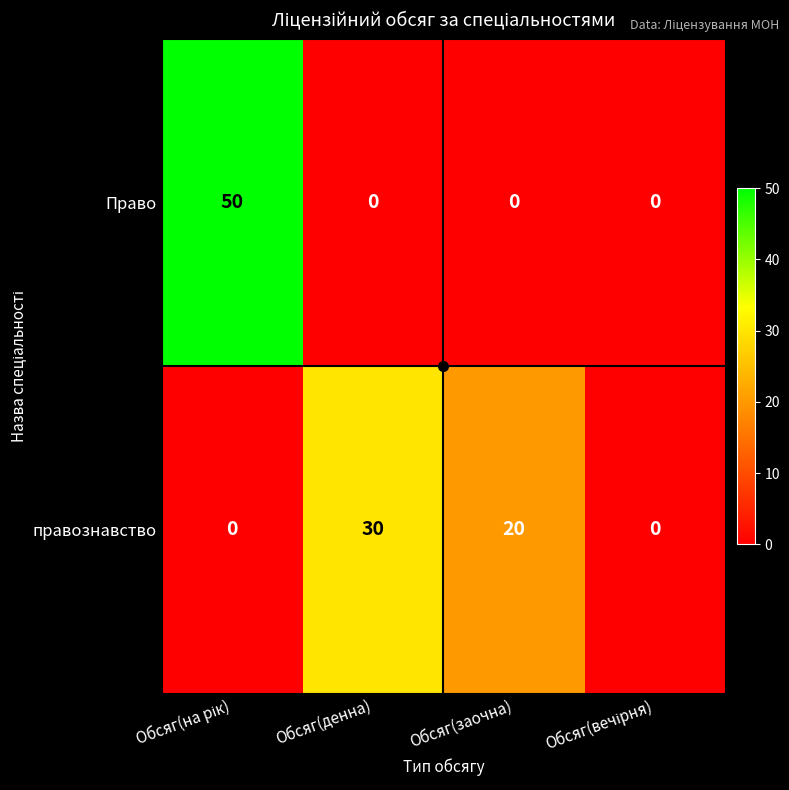

Is the value of Право at Обсяг(денна) greater than the value of правознавство at Обсяг(денна)?

No